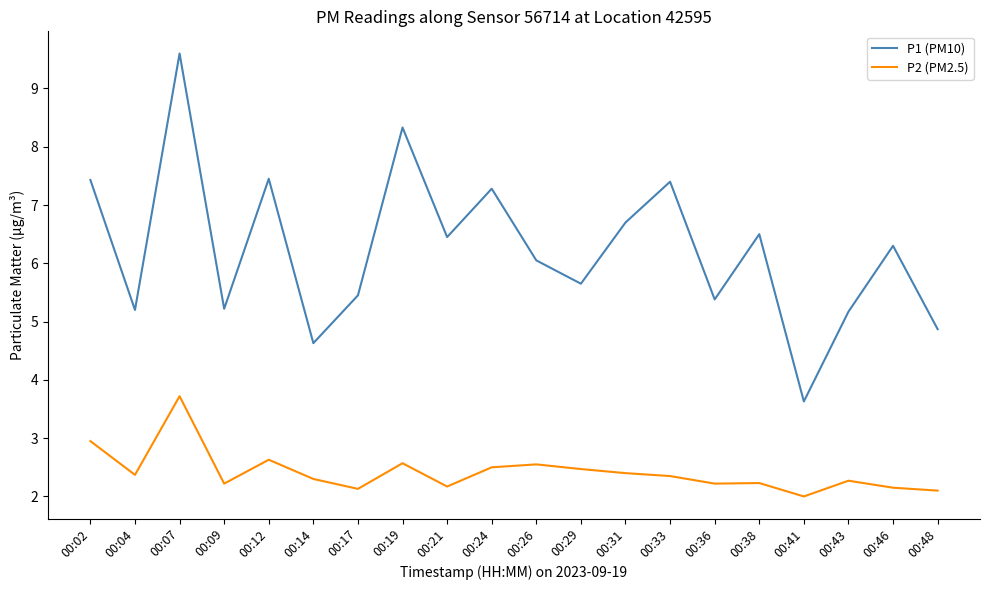

How many distinct data groups are displayed?

2